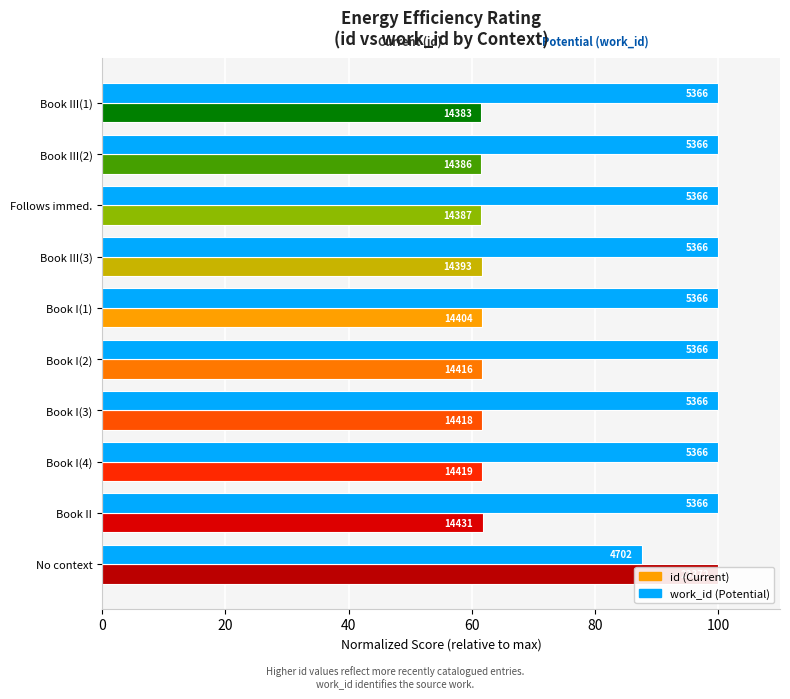

The value of id at Book III(3) is 89.2. True or false?

False